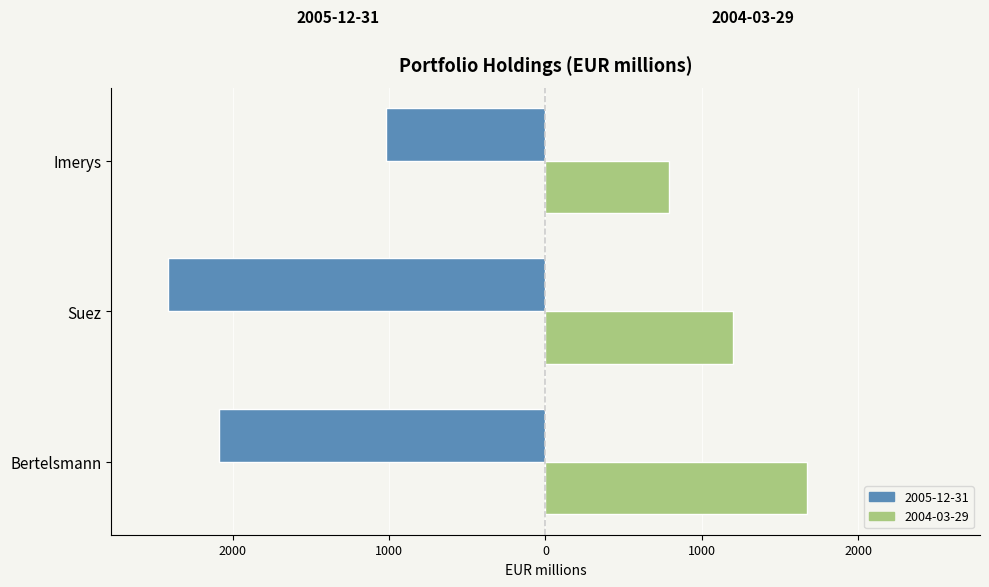

What are all the series names shown in the legend?

2005-12-31, 2004-03-29